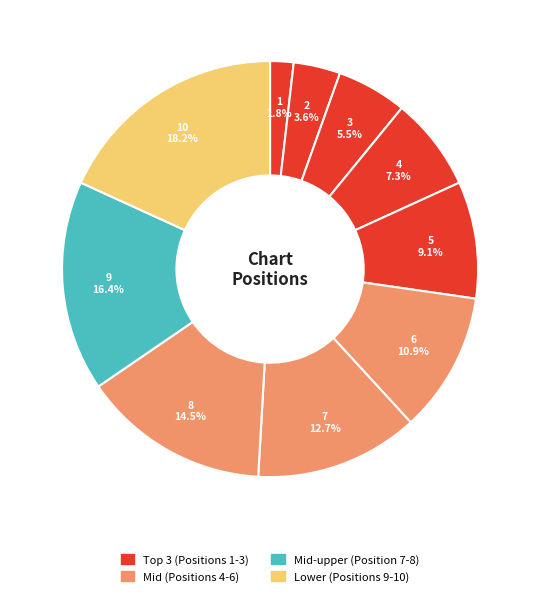

Count the number of slices in the pie.

10